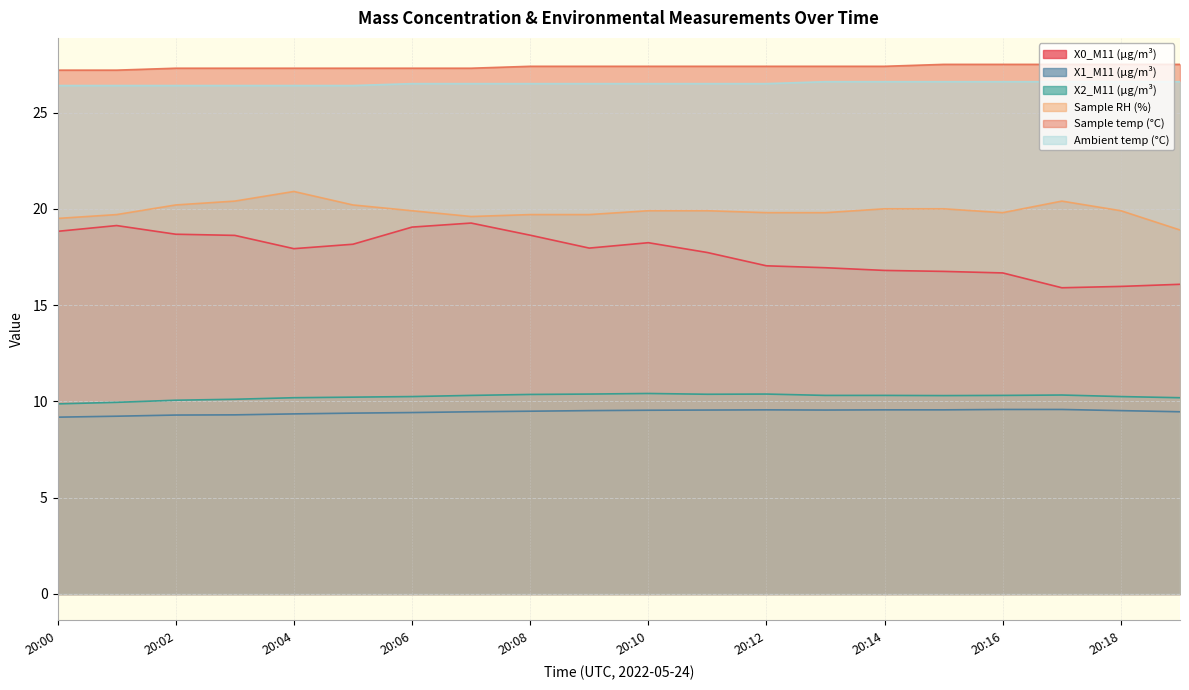

What is the value of the Ambient temp (°C) point at the 14th from the left?

26.6